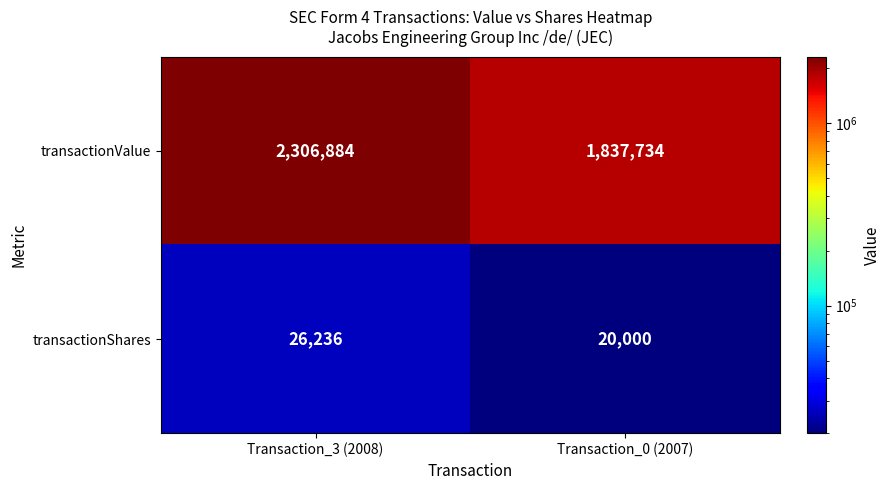

What is the spread (max minus min) of values at Transaction_3 (2008)?

2280648